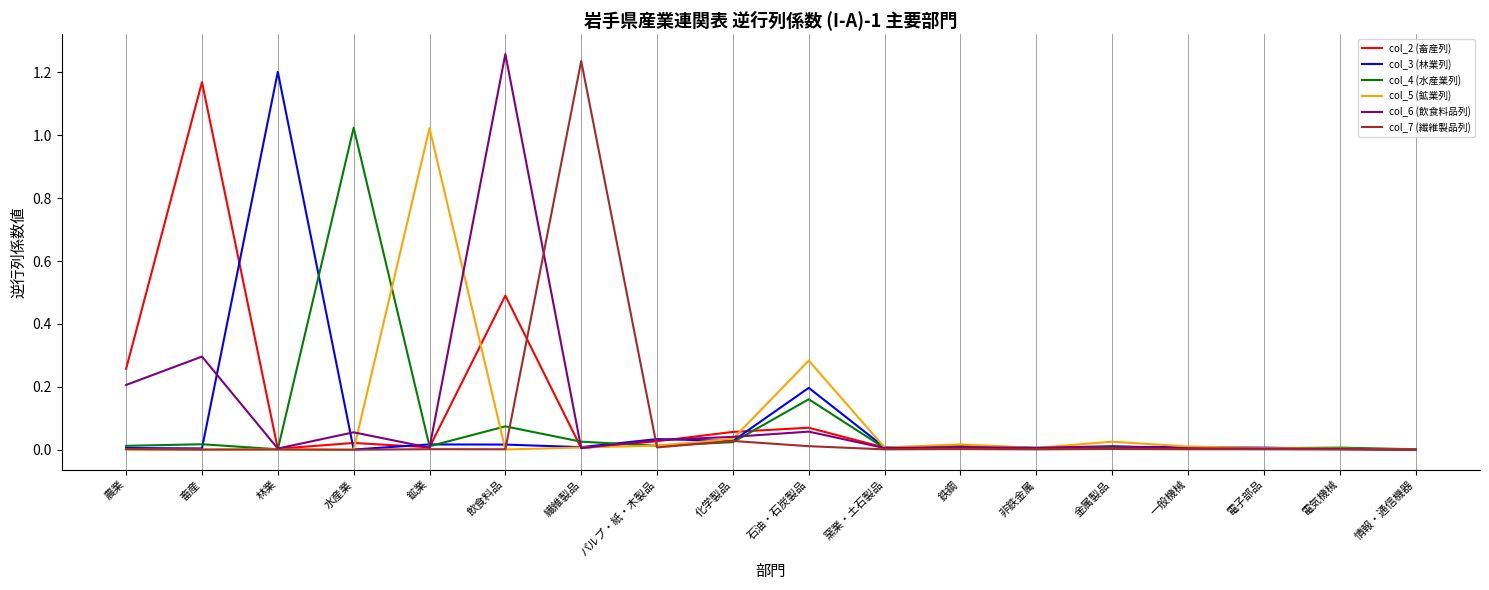

True or false: col_2 (畜産列) has more than 2 points higher than both neighbors.

True